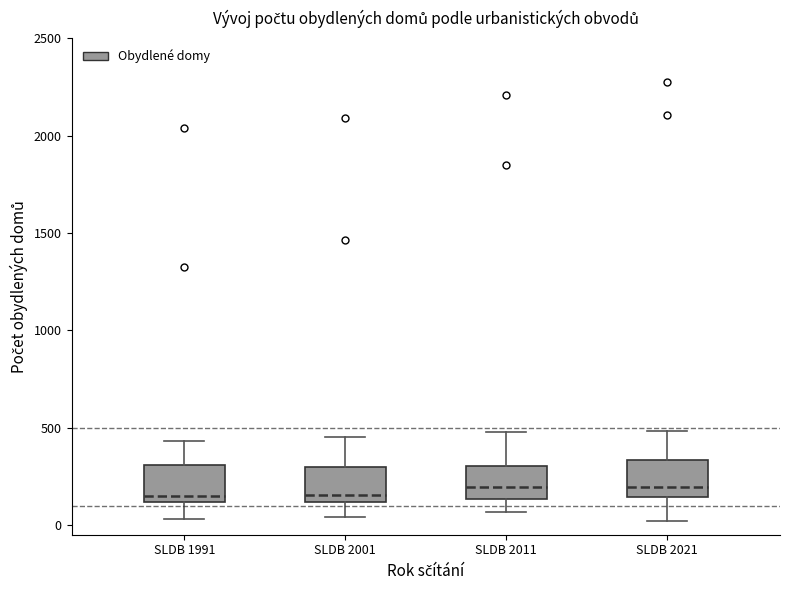

Where is the upper edge of the box for SLDB 2021 on the y-axis? The values are not printed on the chart, so give them approximately, as read against the axis.

350